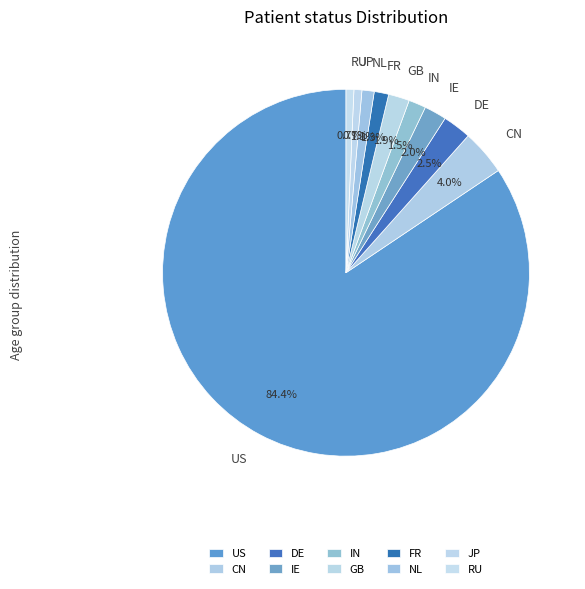

To the nearest percent, what is the difference between the largest and smallest slice percentages?

84%